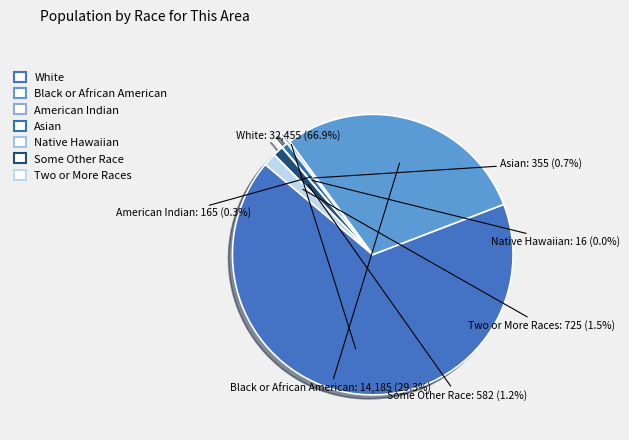

Count the number of slices in the pie.

7